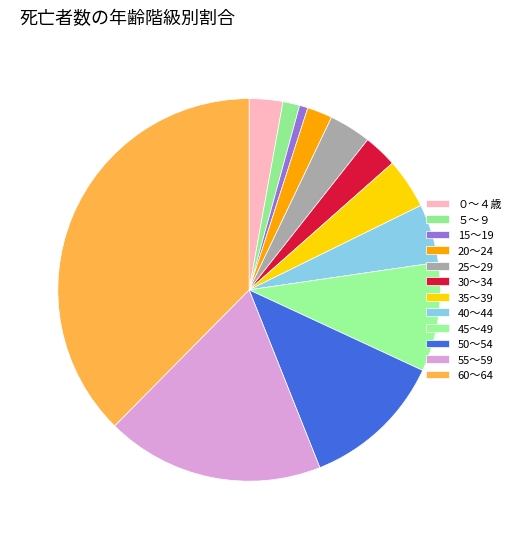

How many slices are in this pie chart?

12